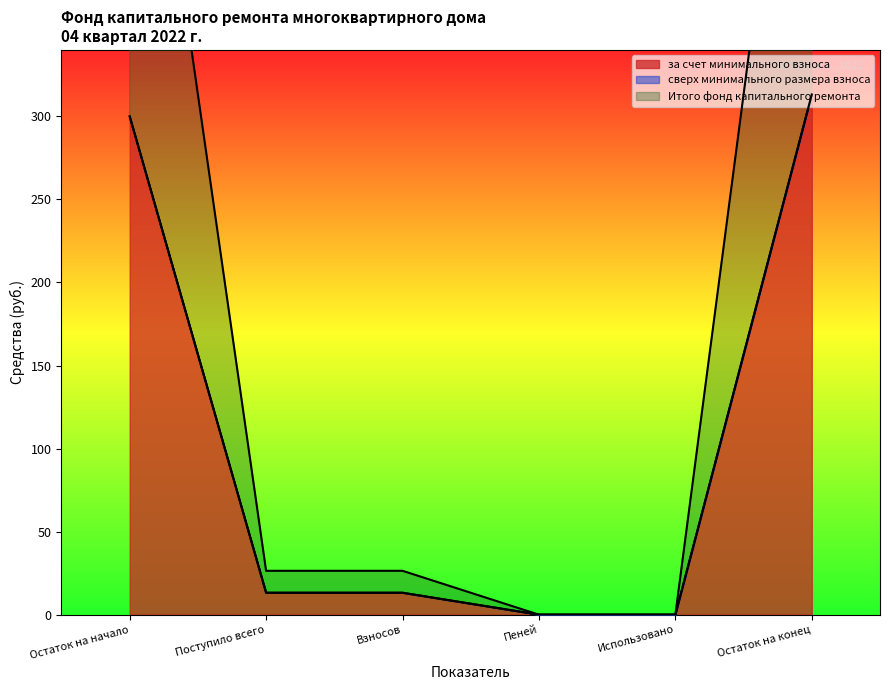

Between Взносов and Остаток на конец, which is larger?

Остаток на конец